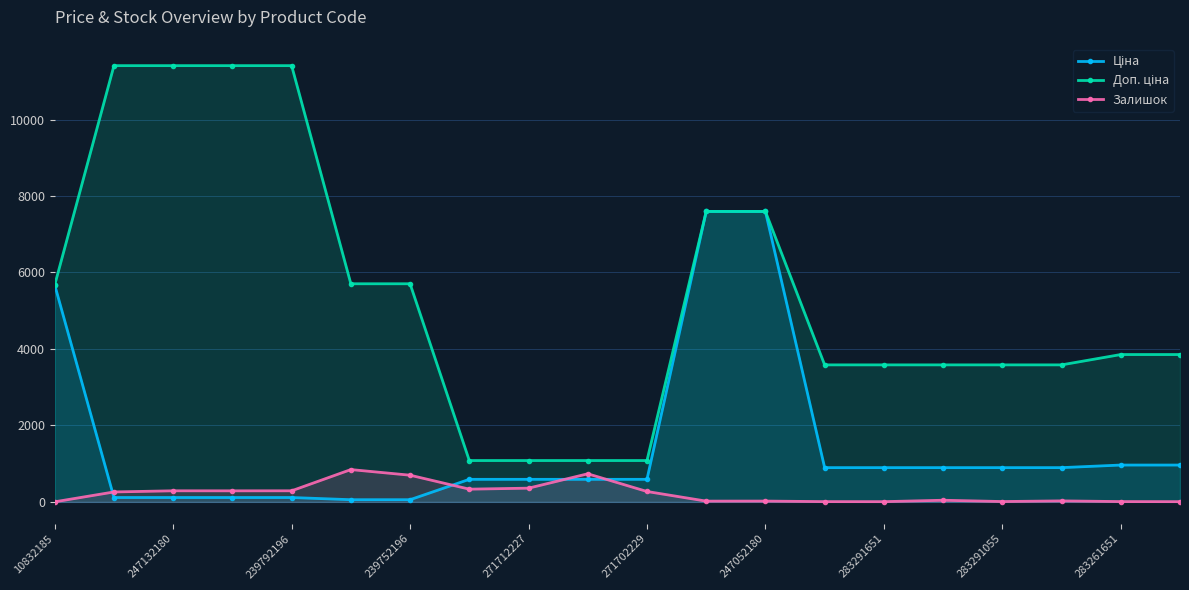

The value of Ціна at 13 is 296.6. True or false?

False